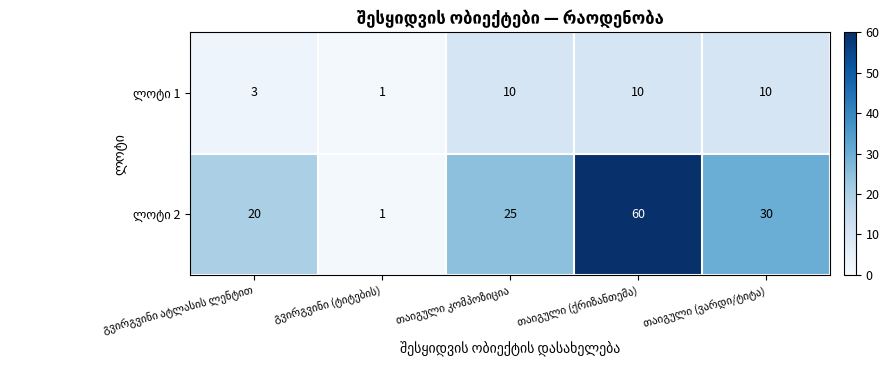

At how many categories does at least one series exceed 24?

3